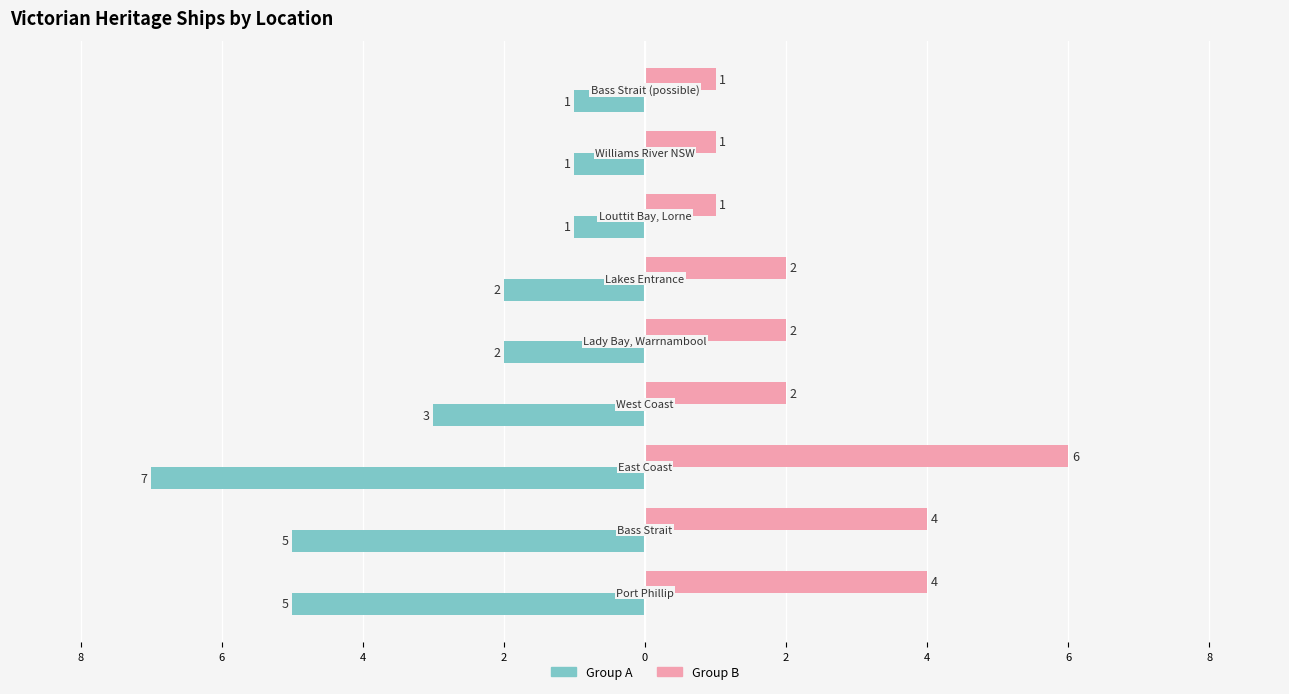

What is the average value of the Group B series?

3